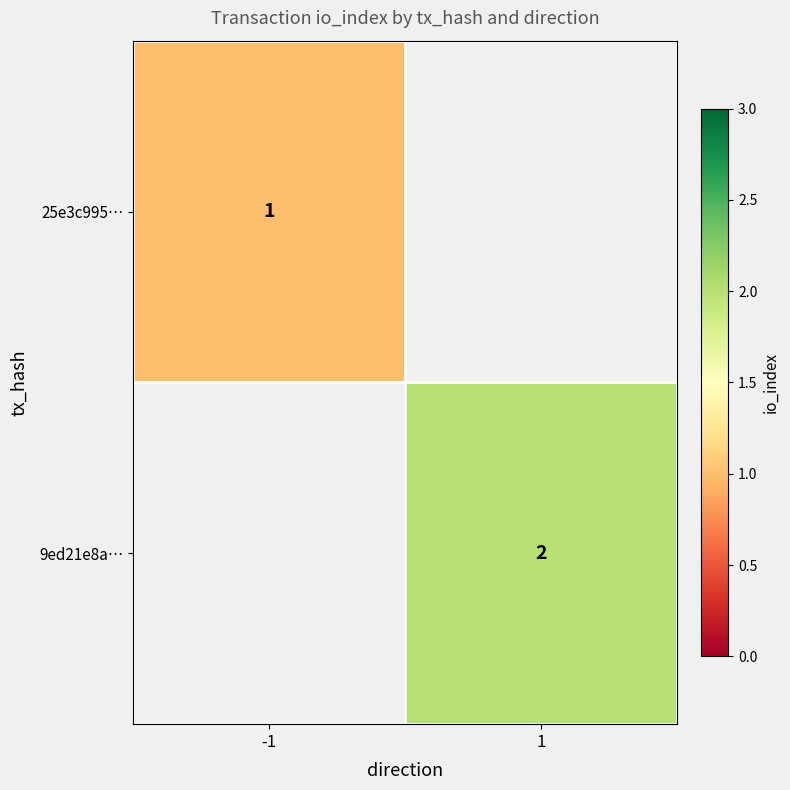

Is the value of 9ed21e8a… at 1 greater than the value of 25e3c995… at -1?

Yes